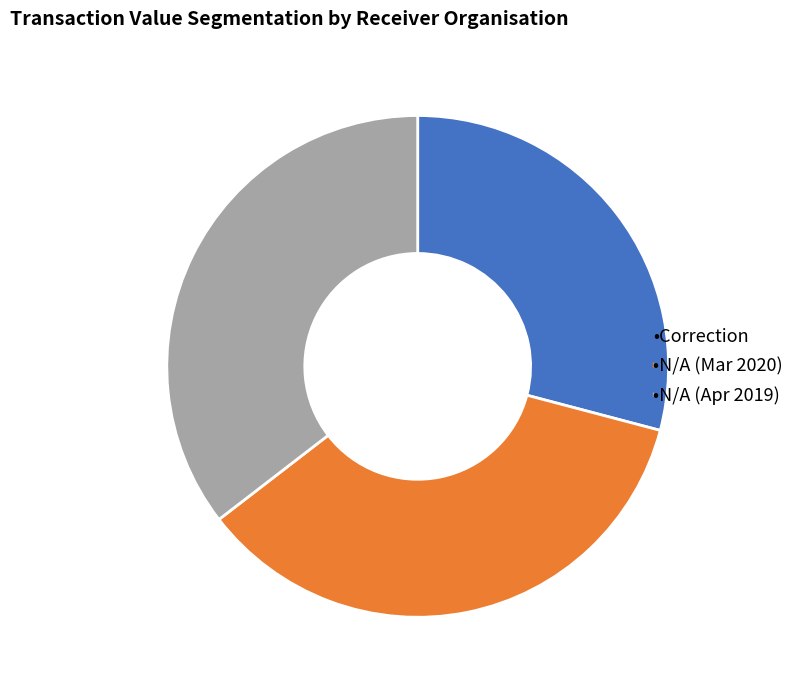

Is there any slice that represents more than half of the pie?

No